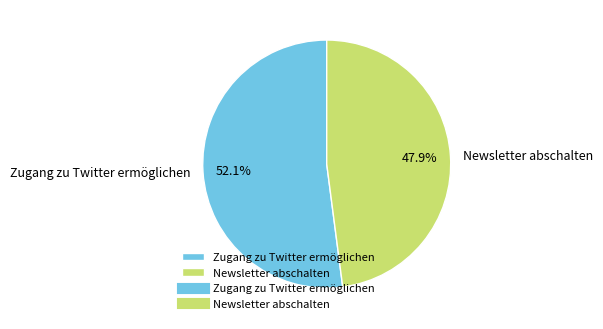

How many slices are in this pie chart?

2